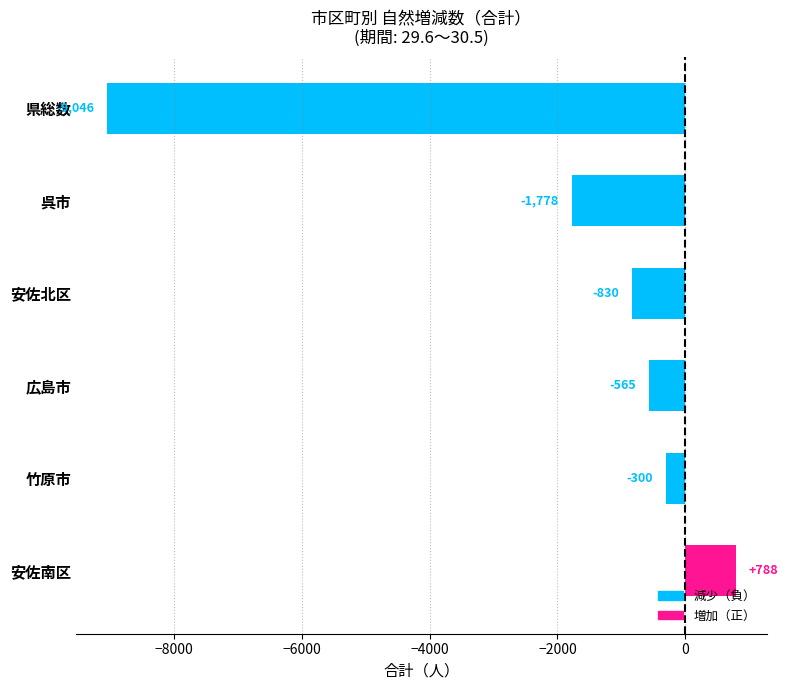

How many distinct data groups are displayed?

1